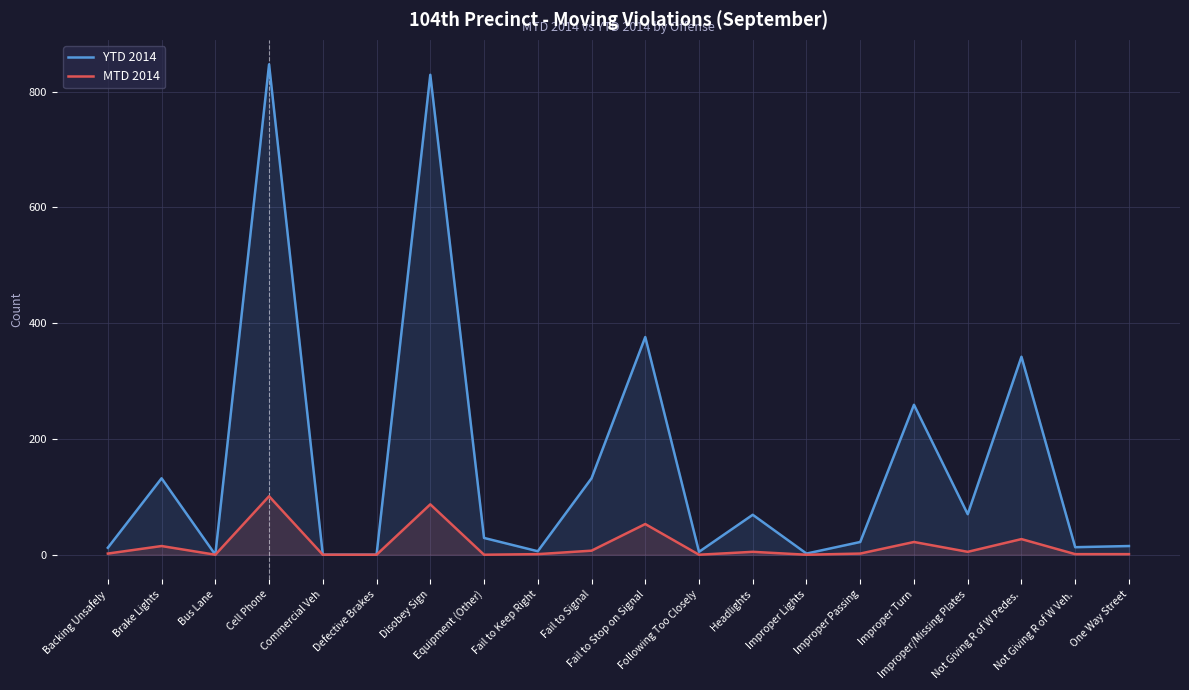

How many interior local valleys does the YTD 2014 series have?

6